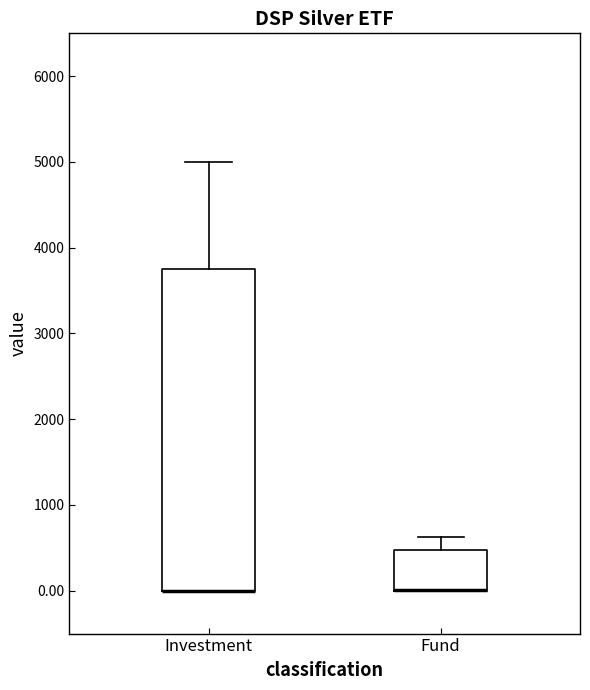

Reading left to right, read every box against the y-axis: the position of its median line, the range the box covers, and the ends of its whiskers. The values are not printed on the chart, so give them approximately, as read against the axis.

Investment: median 0 (drawn on the box's lower edge), box 0 to 3800, whiskers 0 to 5000
Fund: median 0 (drawn on the box's lower edge), box 0 to 500, whiskers 0 to 600